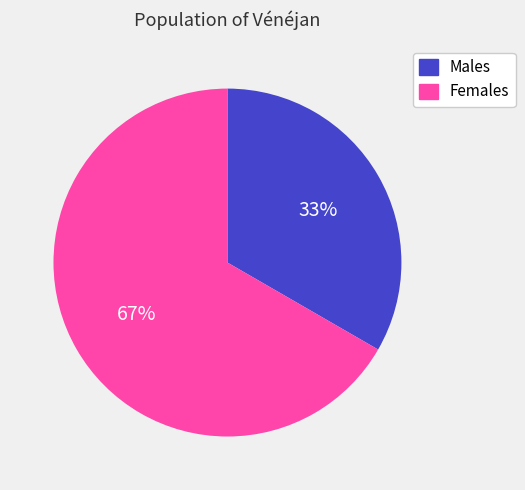

What percentage is the Females slice, to the nearest percent?

67%